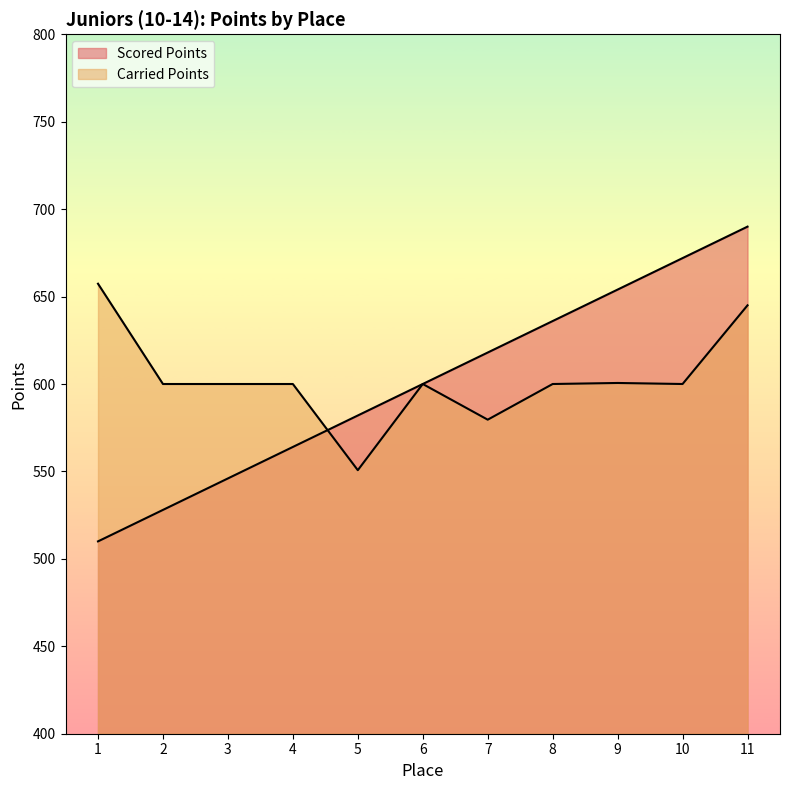

What is the sum of all Carried Points values?

6633.2